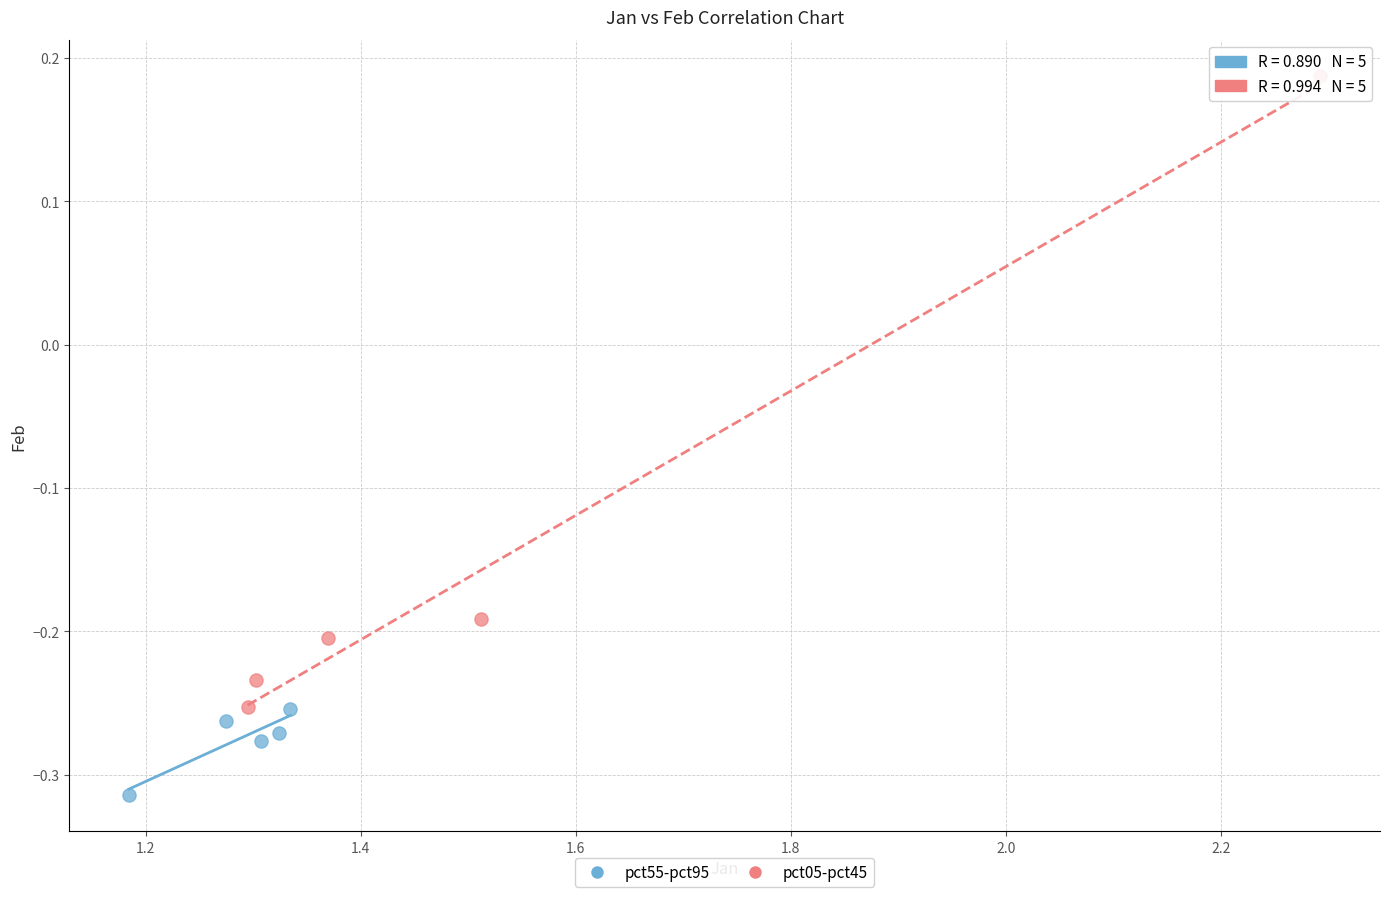

Which series has the widest spread of Y values?

pct05-pct45